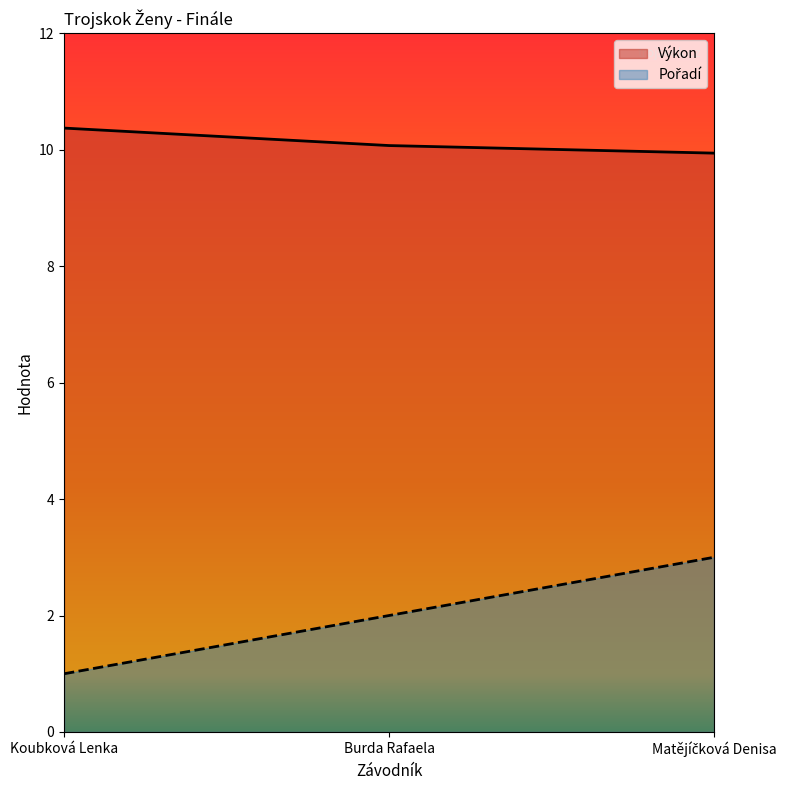

What is the difference between the maximum and minimum values in the Pořadí series?

2.0